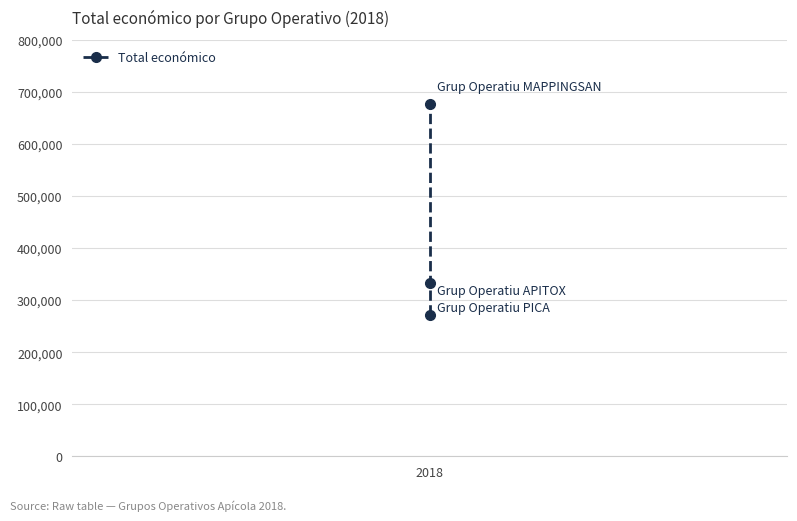

What is the minimum value shown in the chart?

271552